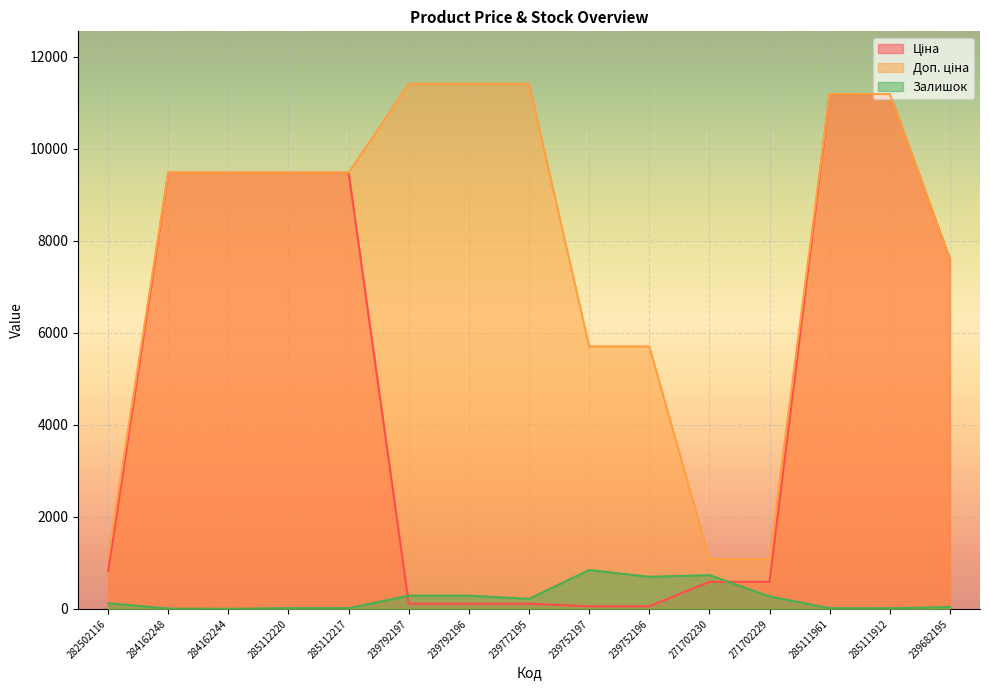

True or false: Ціна has more than 2 points higher than both neighbors.

False